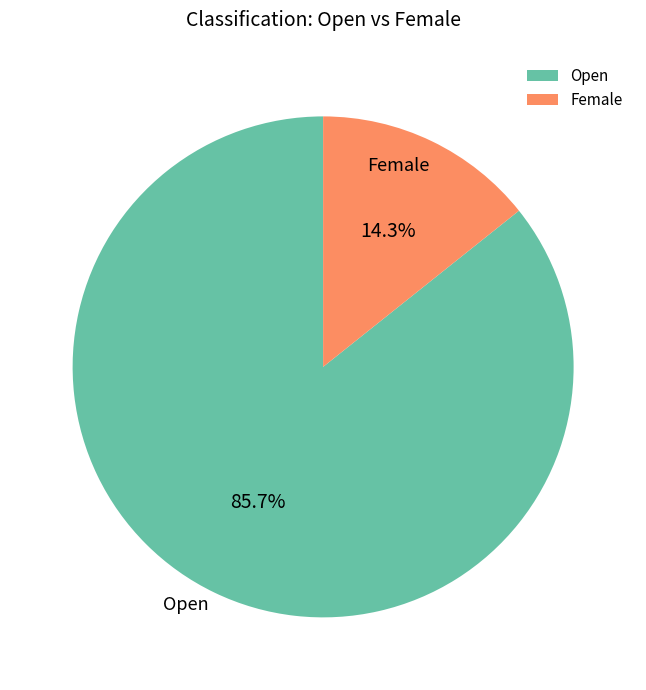

Which slice represents more than half of the pie?

Open